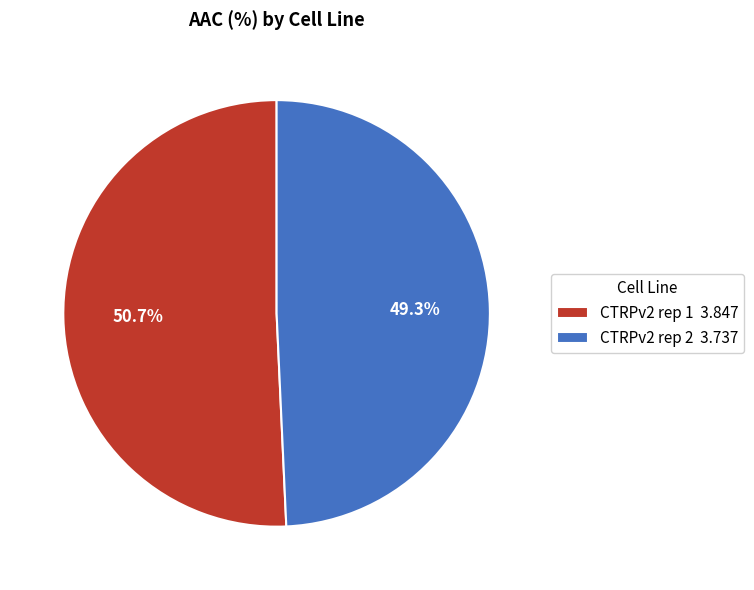

Combined, do CTRPv2 rep 1 and CTRPv2 rep 2 account for over 50%?

Yes